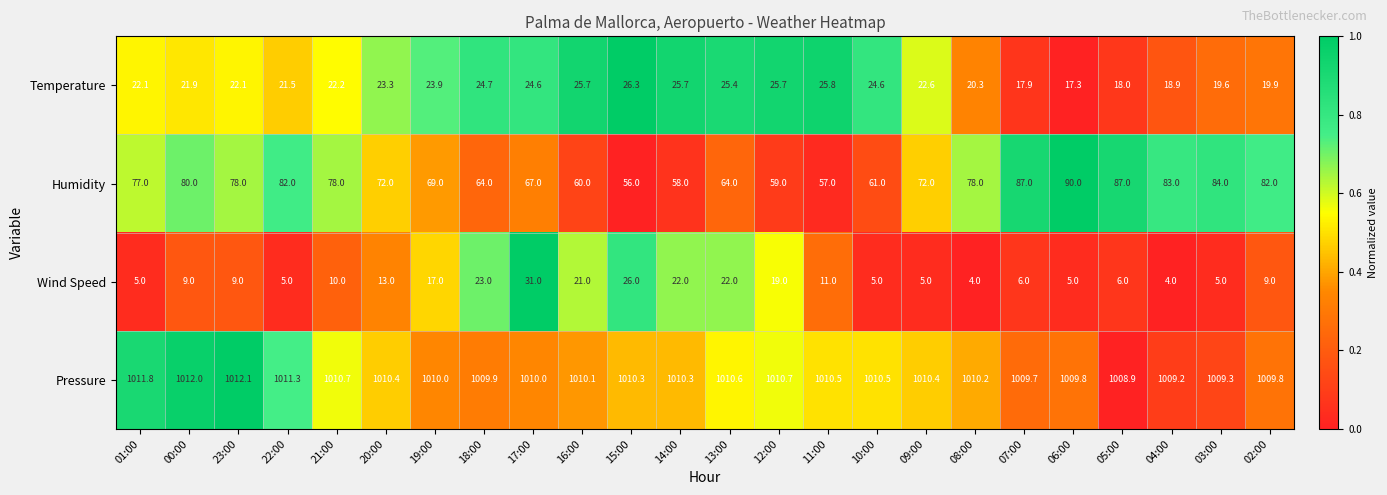

What is the total value across all series at 04:00?

1115.1